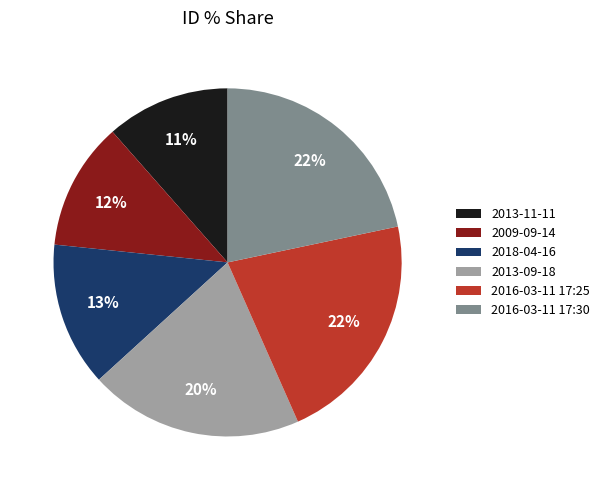

To the nearest percent, what portion does 2009-09-14 represent?

12%